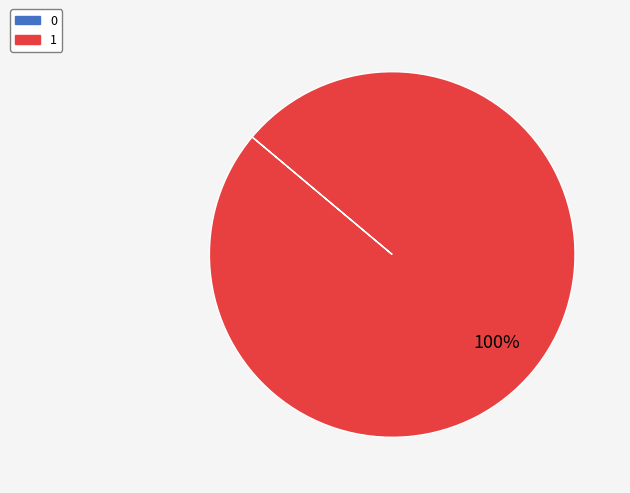

Is there any slice that represents more than half of the pie?

Yes